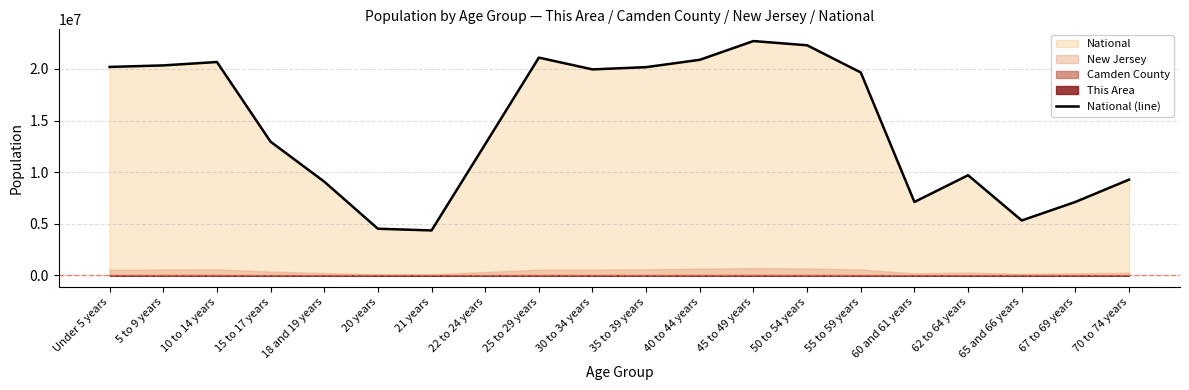

How many data points are above 19664805?

9